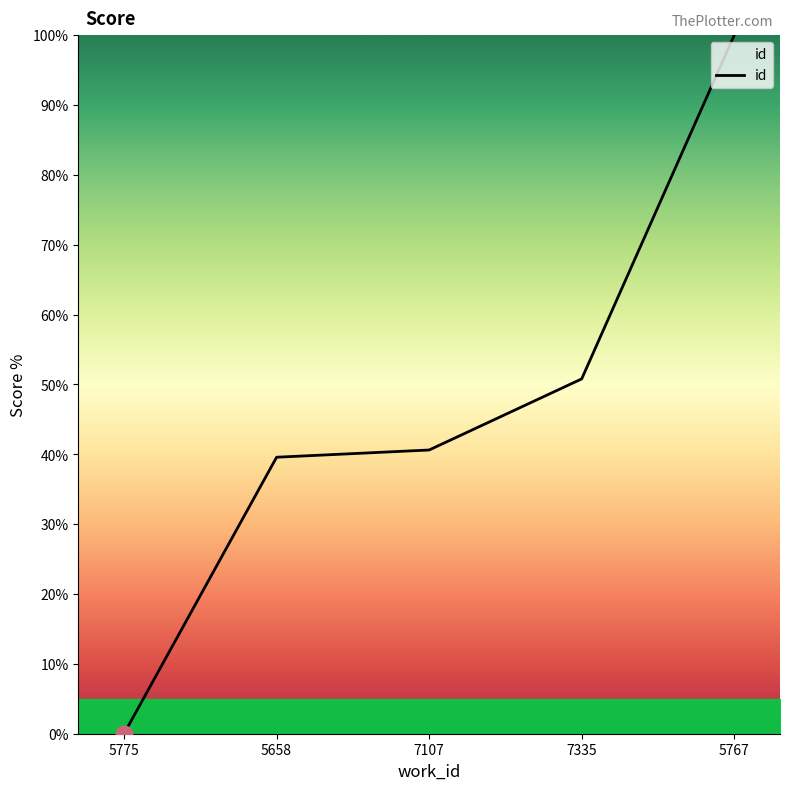

Does the chart display data point markers on the line(s)?

No